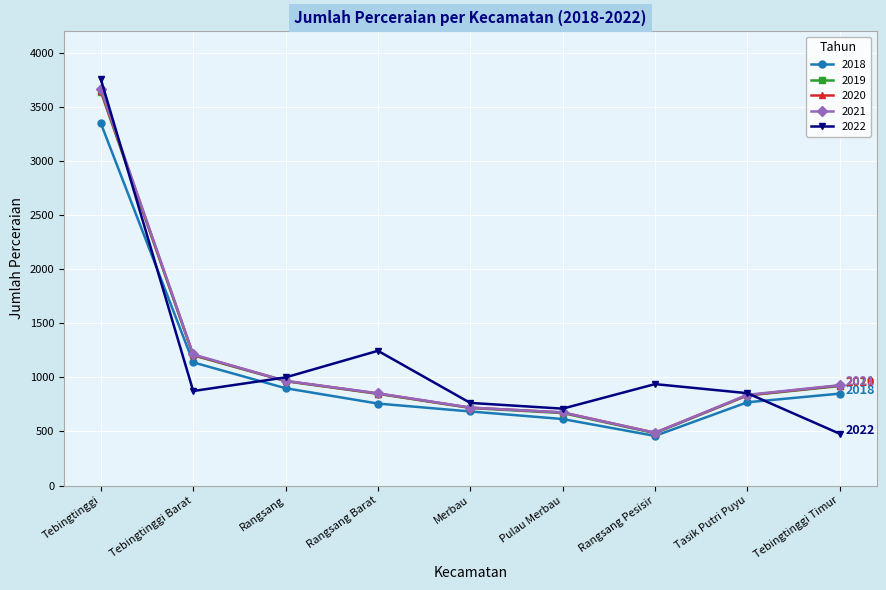

What is the difference between the second highest and minimum values in the 2018 series?

680